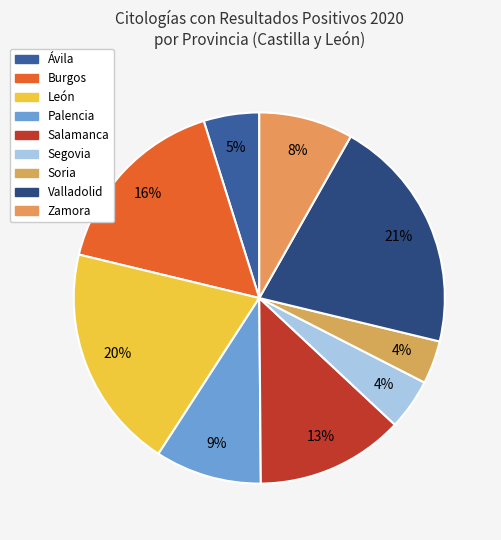

Does any single category account for the majority?

No